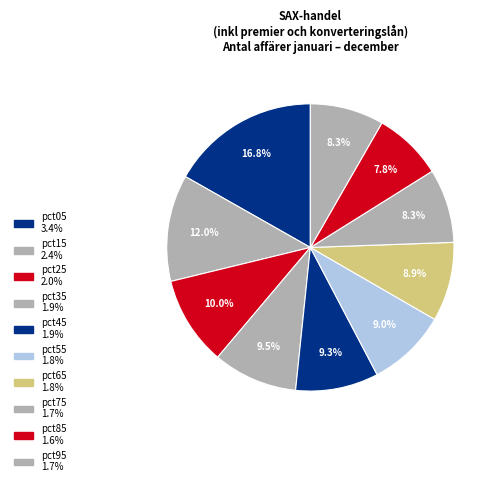

To the nearest percent, what is the combined percentage of pct95 and pct25?

18%